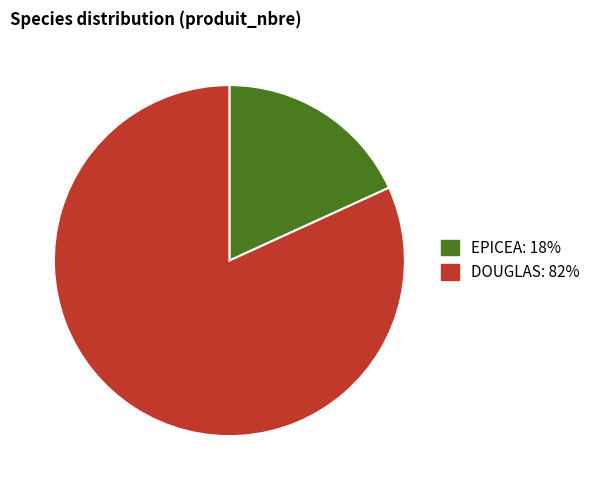

Count the number of slices in the pie.

2